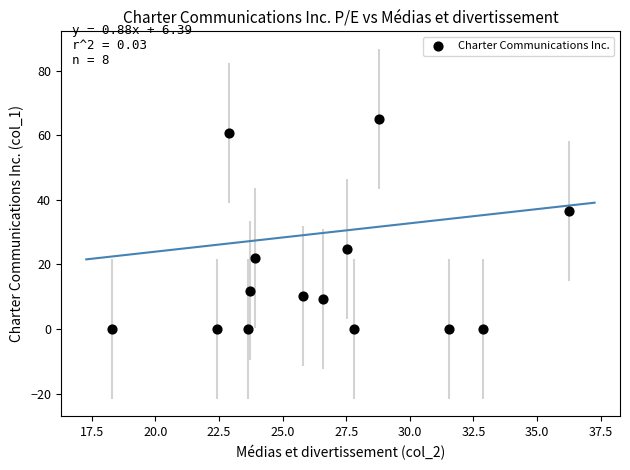

What is the range of Y values (max minus min)?

65.1